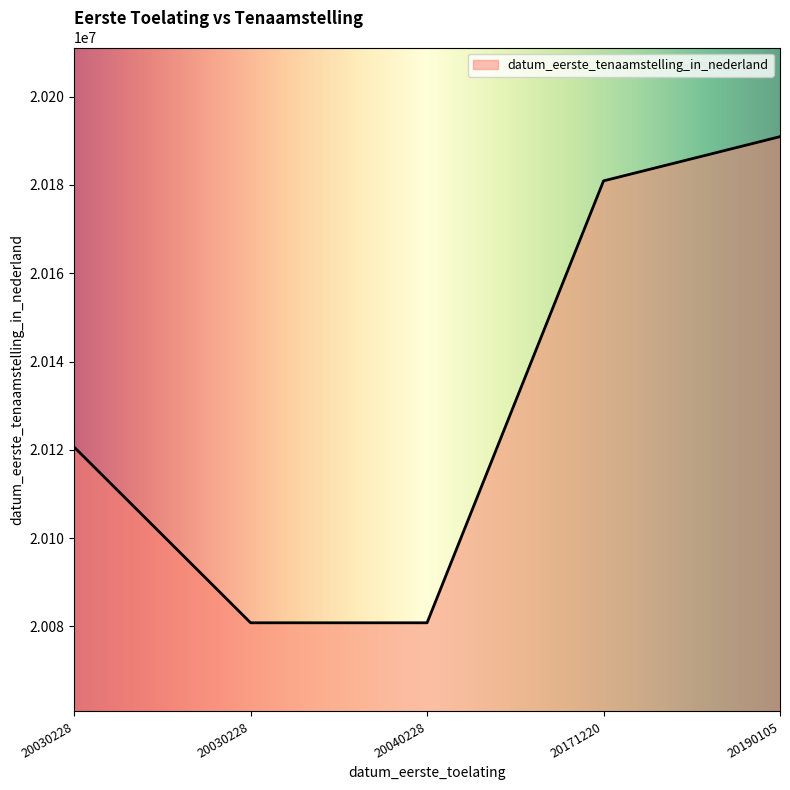

What is the approximate value at 20171220, to the nearest 100?

20180900